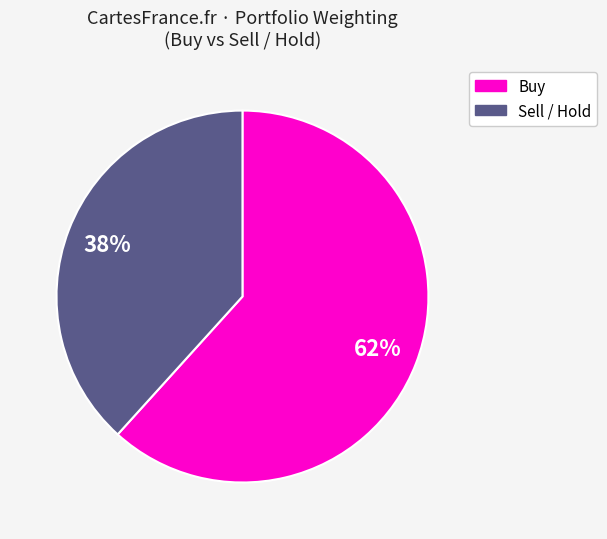

Does any single category account for the majority?

Yes